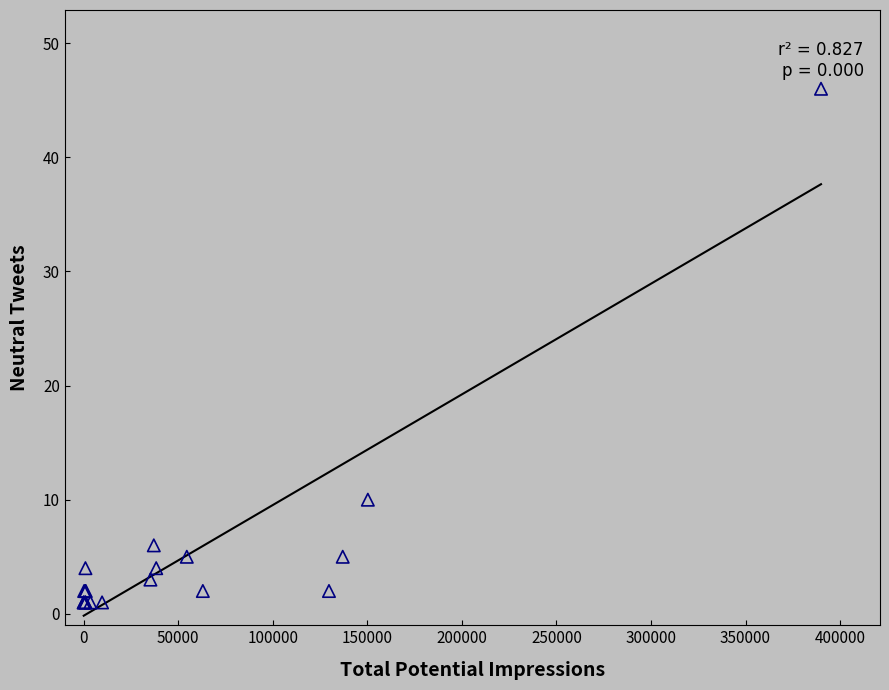

What Y value in the scatter plot is closest to 23?

10